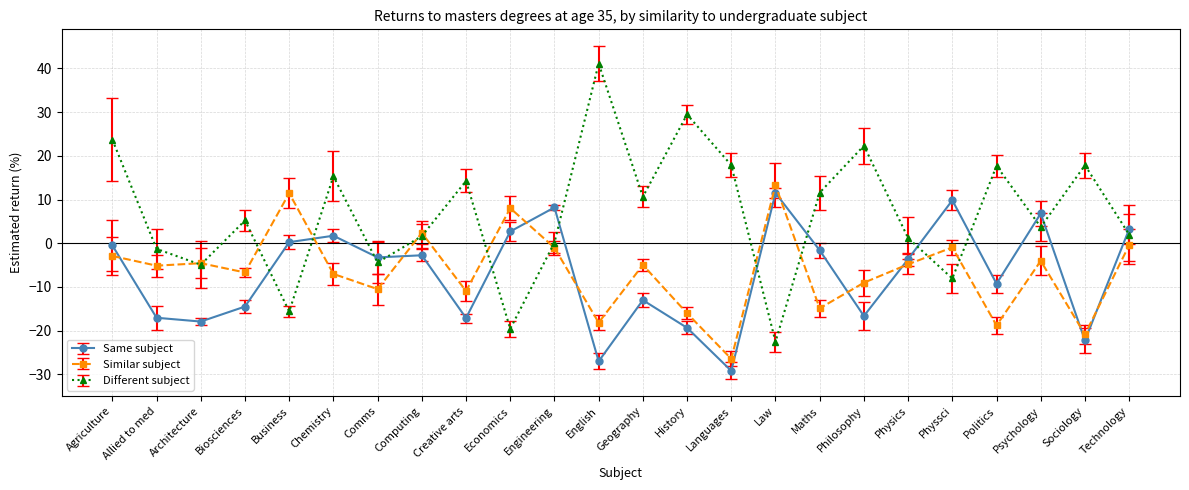

How many interior local valleys does the Different subject series have?

8